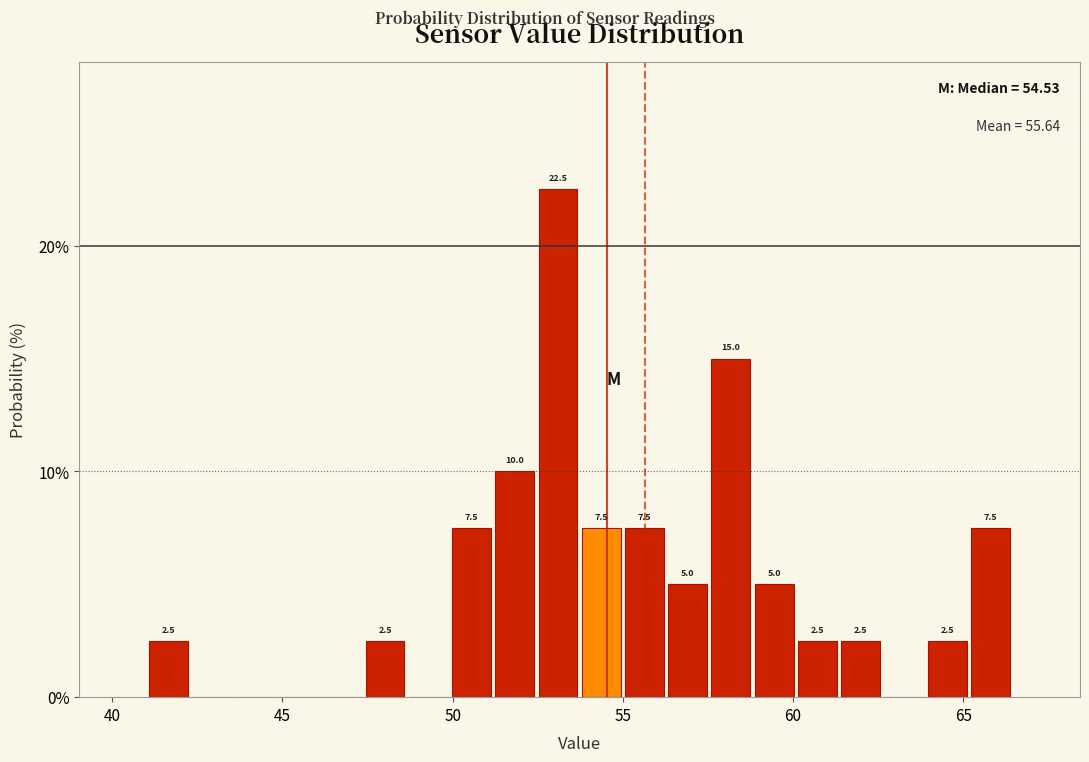

Read against the x-axis, roughly where is the centre of the tallest bar?

53.0